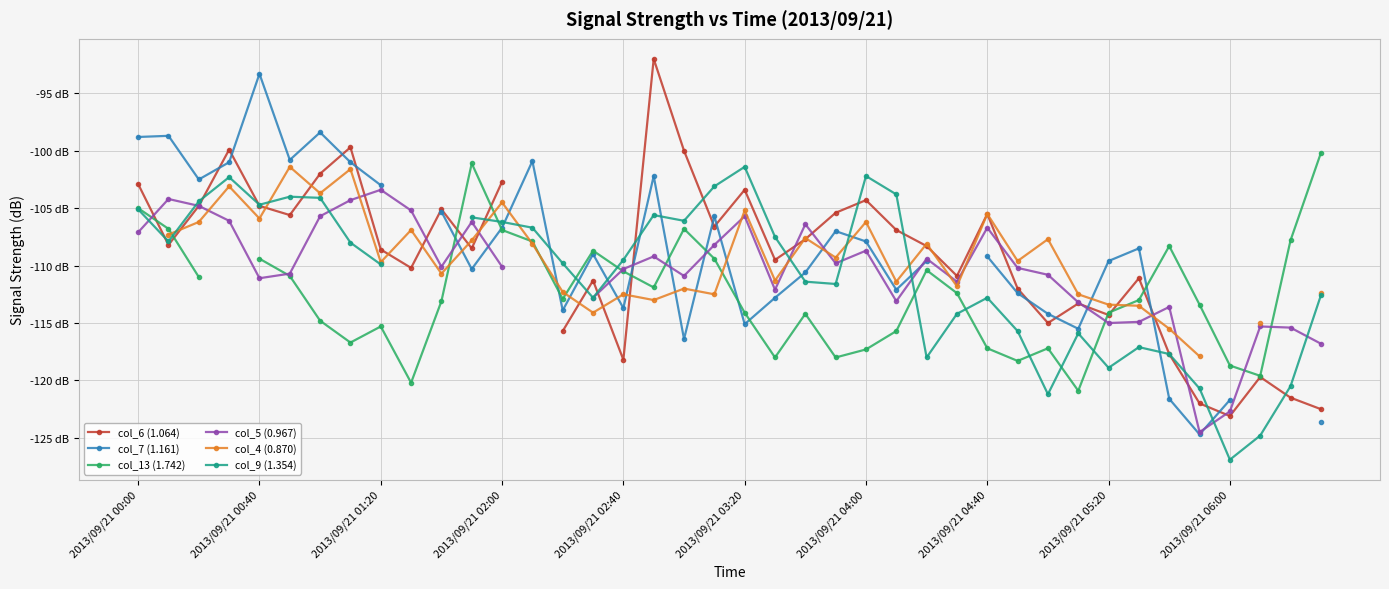

At which label does col_9 (1.354) reach its peak?

2013/09/21 03:20